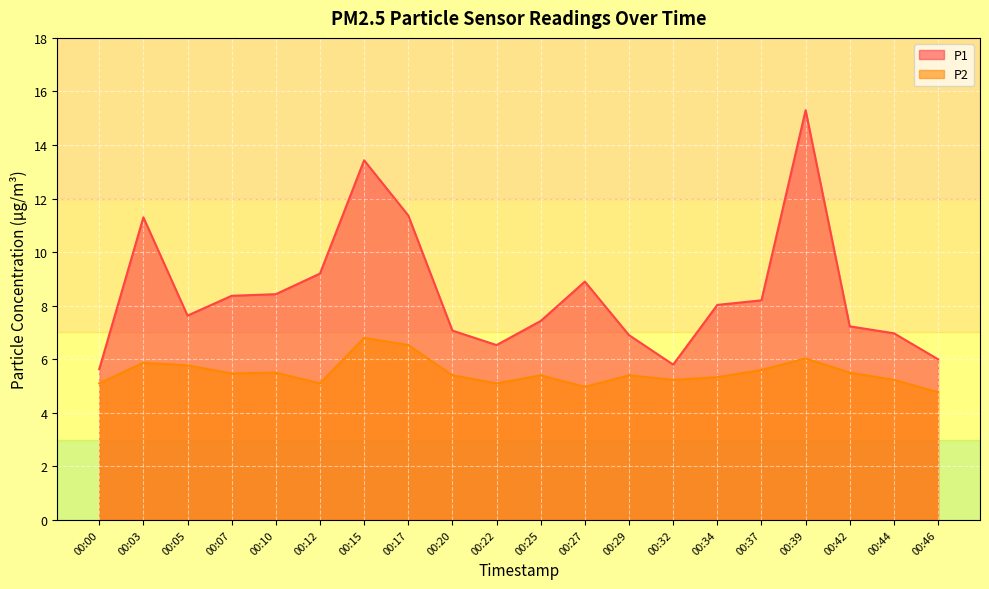

Which series has the widest spread of values?

P1